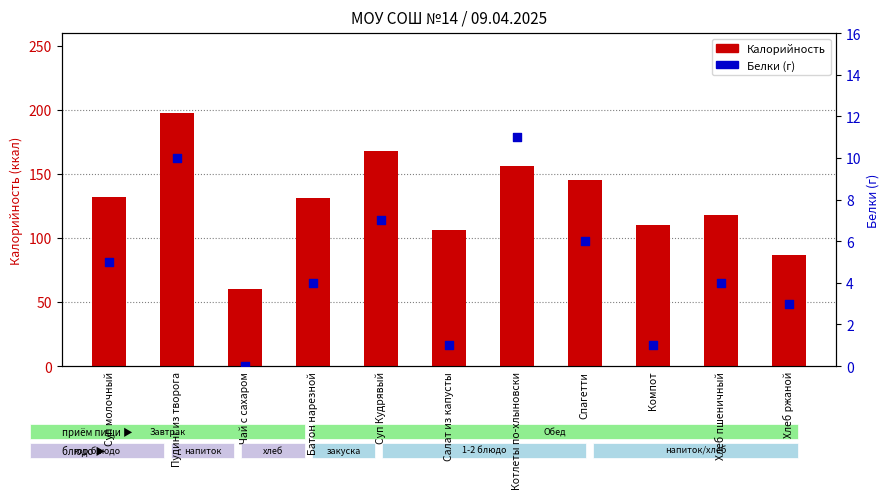

At how many categories does at least one series exceed 57?

11